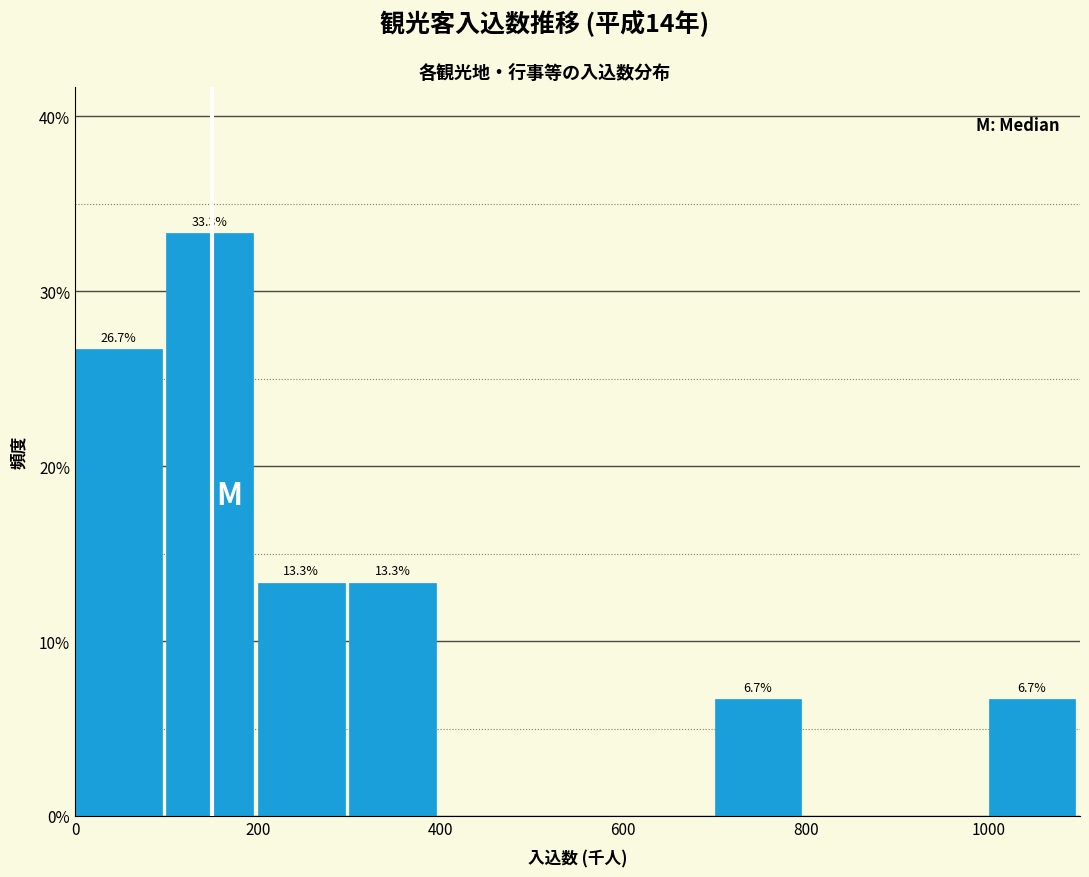

Which range on the x-axis has the tallest bar?

100 to 200